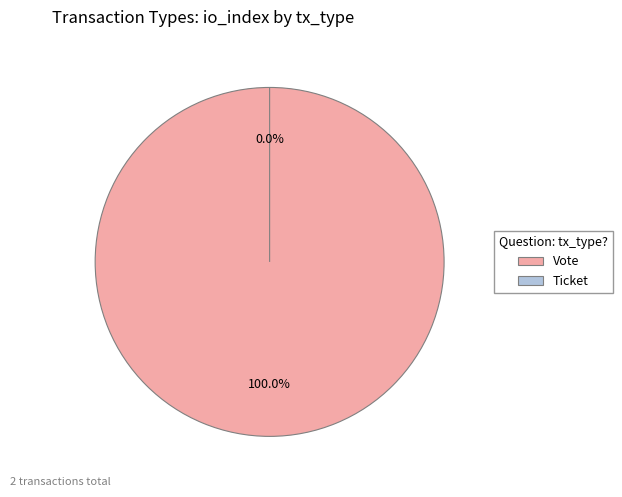

Which category has the biggest portion of the pie?

Vote